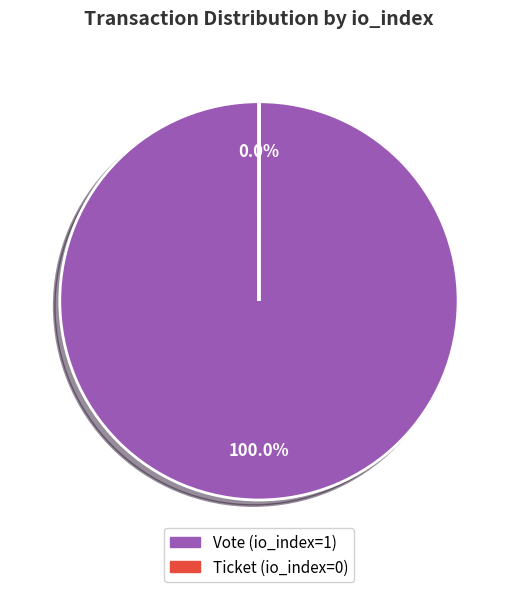

To the nearest percent, what is the average slice percentage?

50%